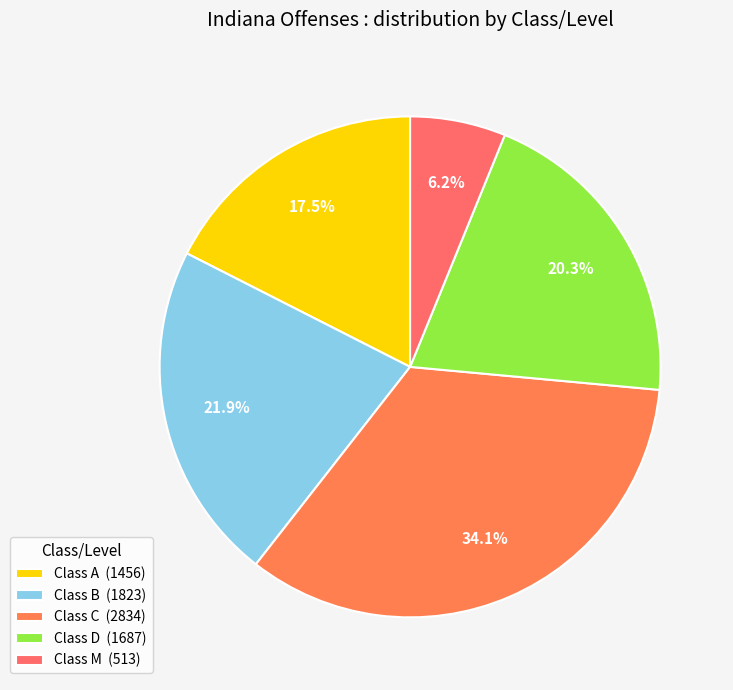

How many segments does this pie chart have?

5